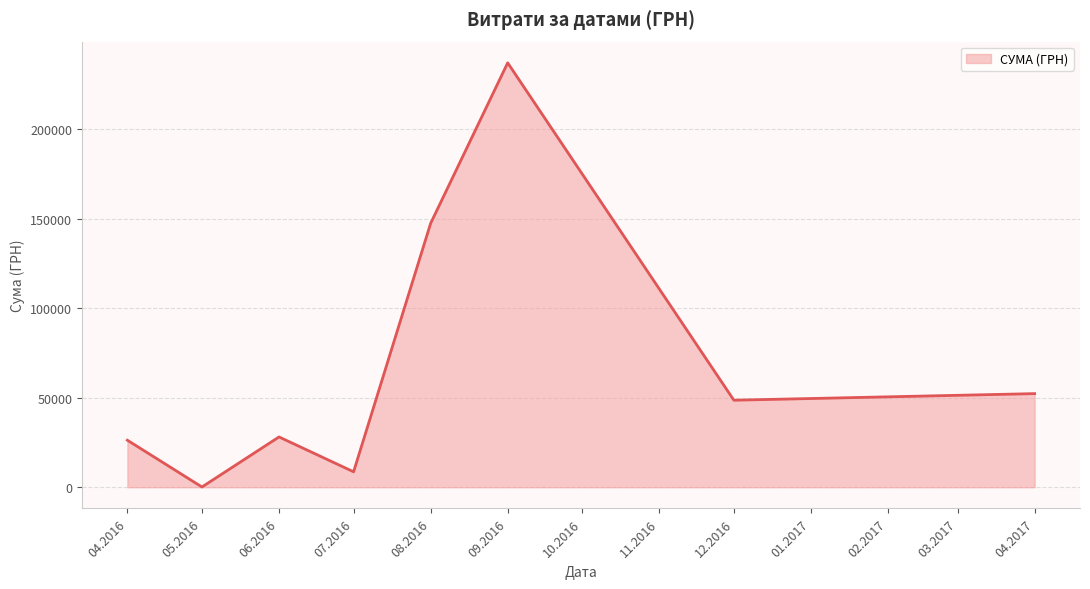

What is the sum of all values?

548247.9